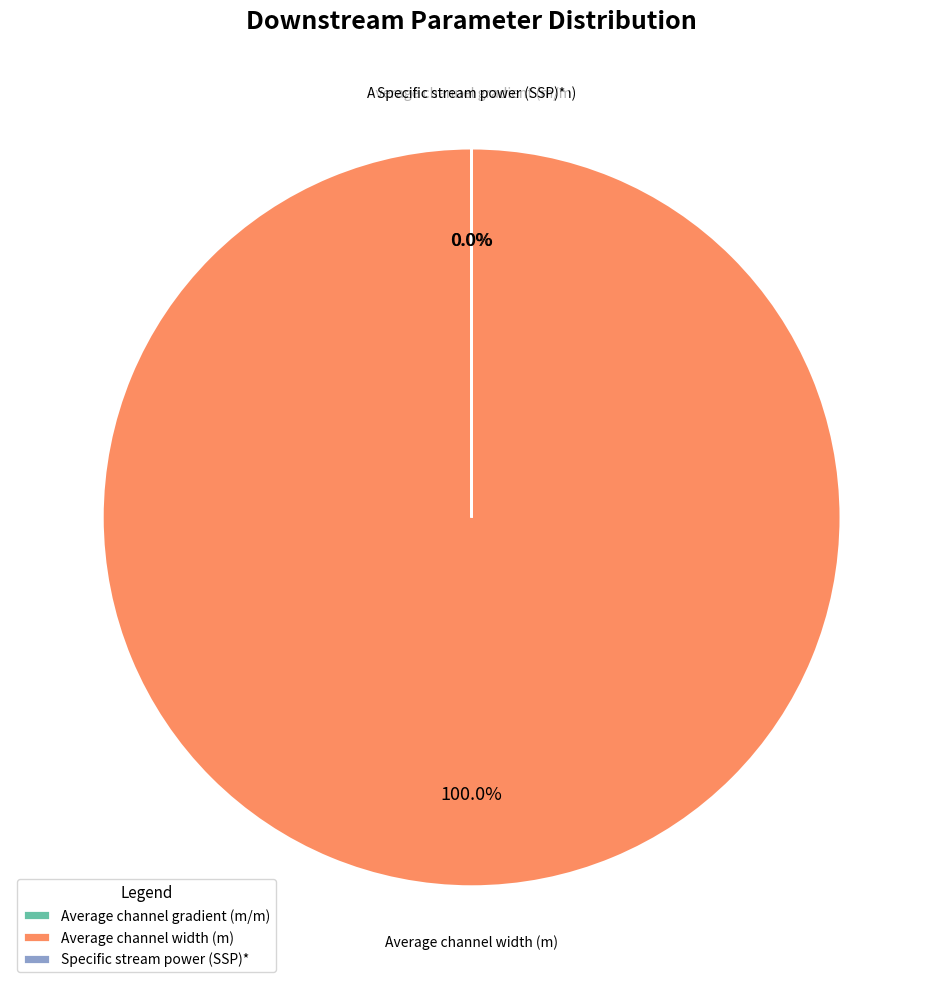

Which slice is the smallest?

Specific stream power (SSP)*